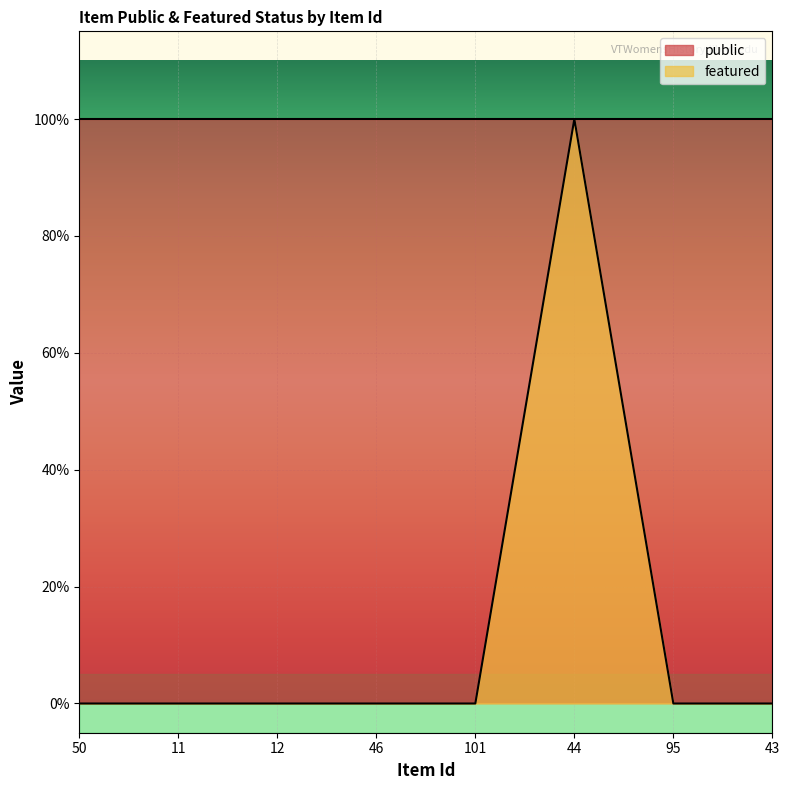

How many points are higher than both their immediate neighbors (excluding endpoints)?

1